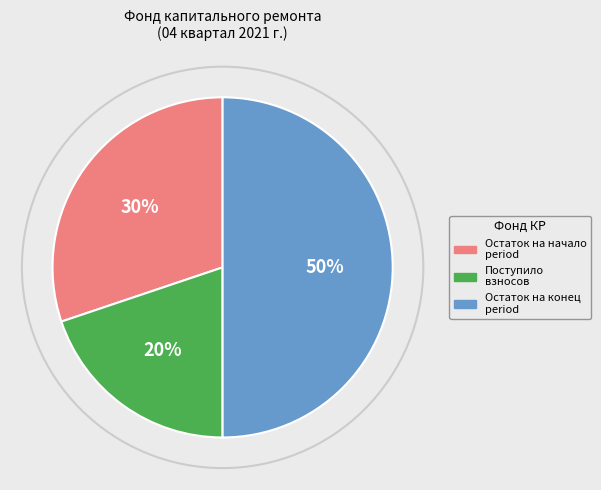

To the nearest percent, what is the average slice percentage?

33%